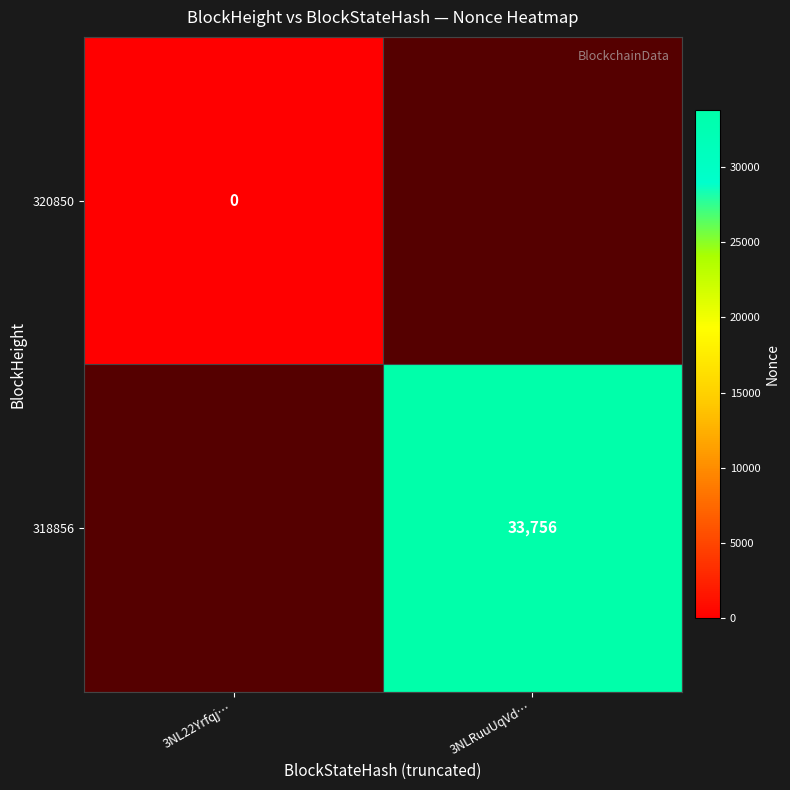

True or false: 318856 has a value of 13330 at 3NLRuuUqVd….

False